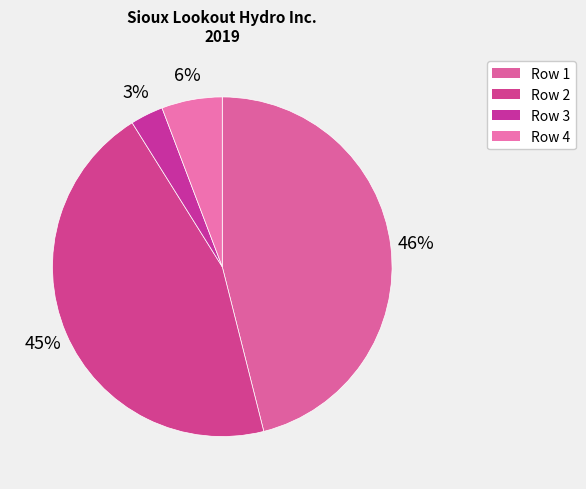

Count the number of slices in the pie.

4